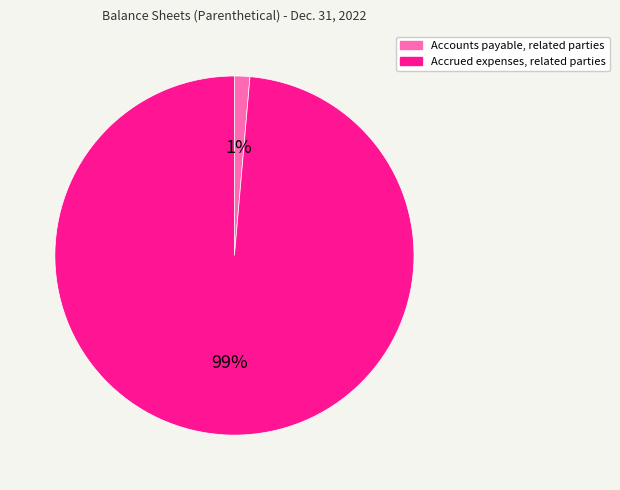

Which has a higher value, Accounts payable, related parties or Accrued expenses, related parties?

Accrued expenses, related parties